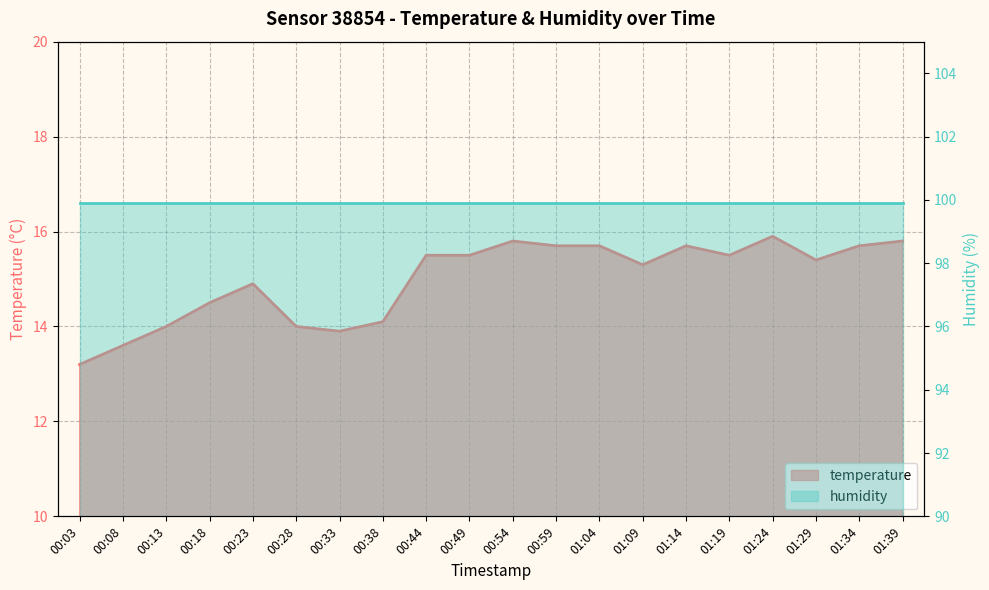

What is the smallest value displayed?

13.2